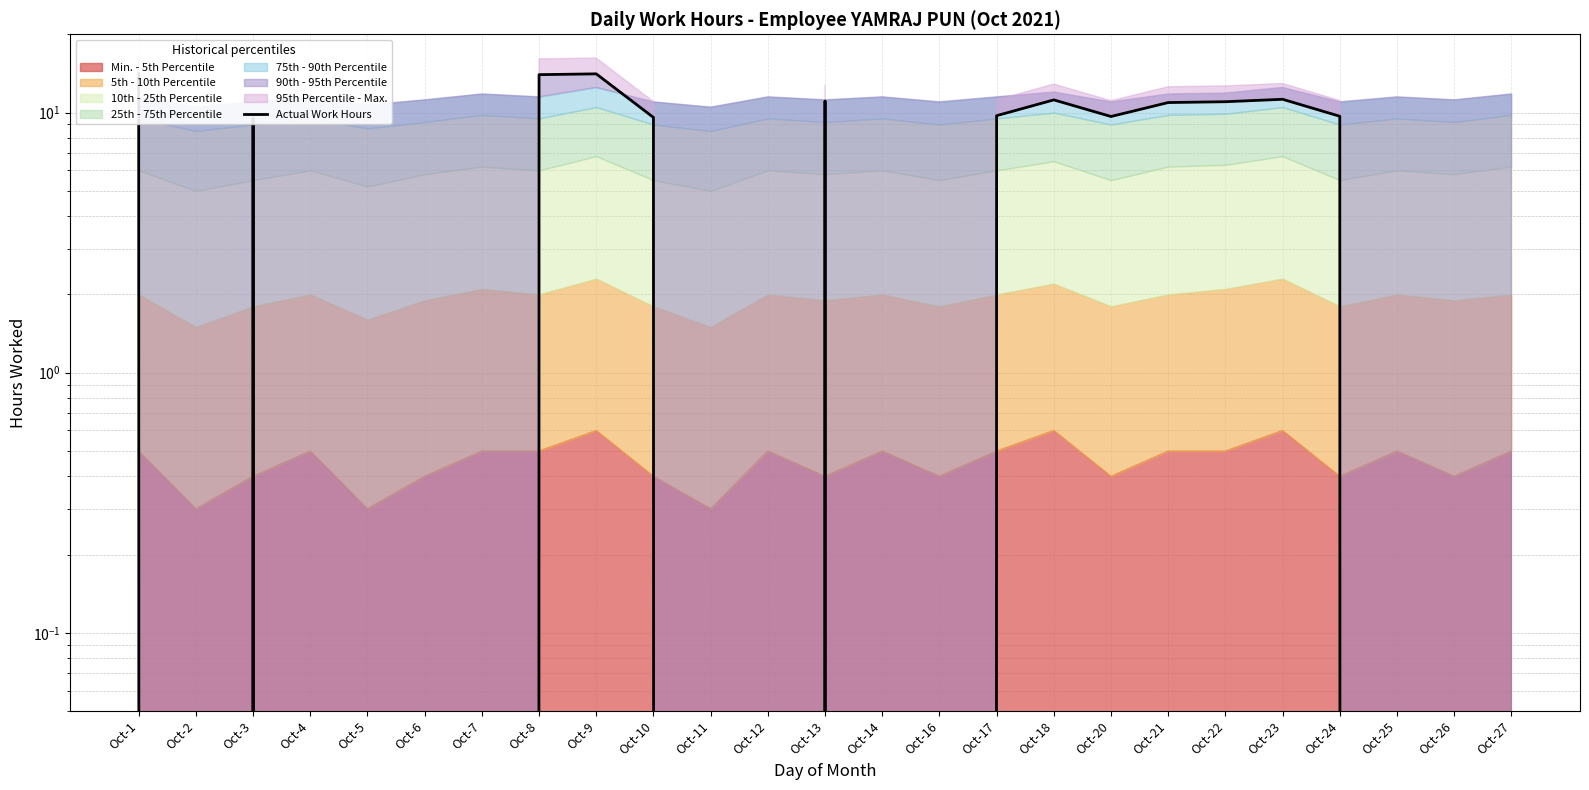

Count the number of categories in the chart.

25